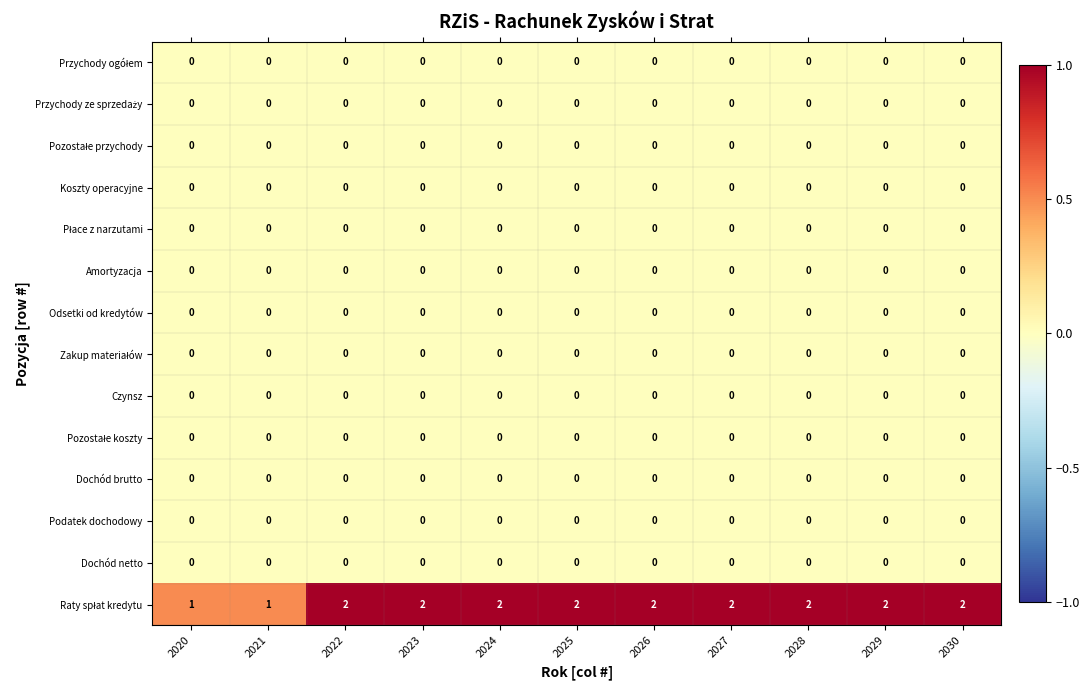

At how many categories does at least one series exceed 0?

11